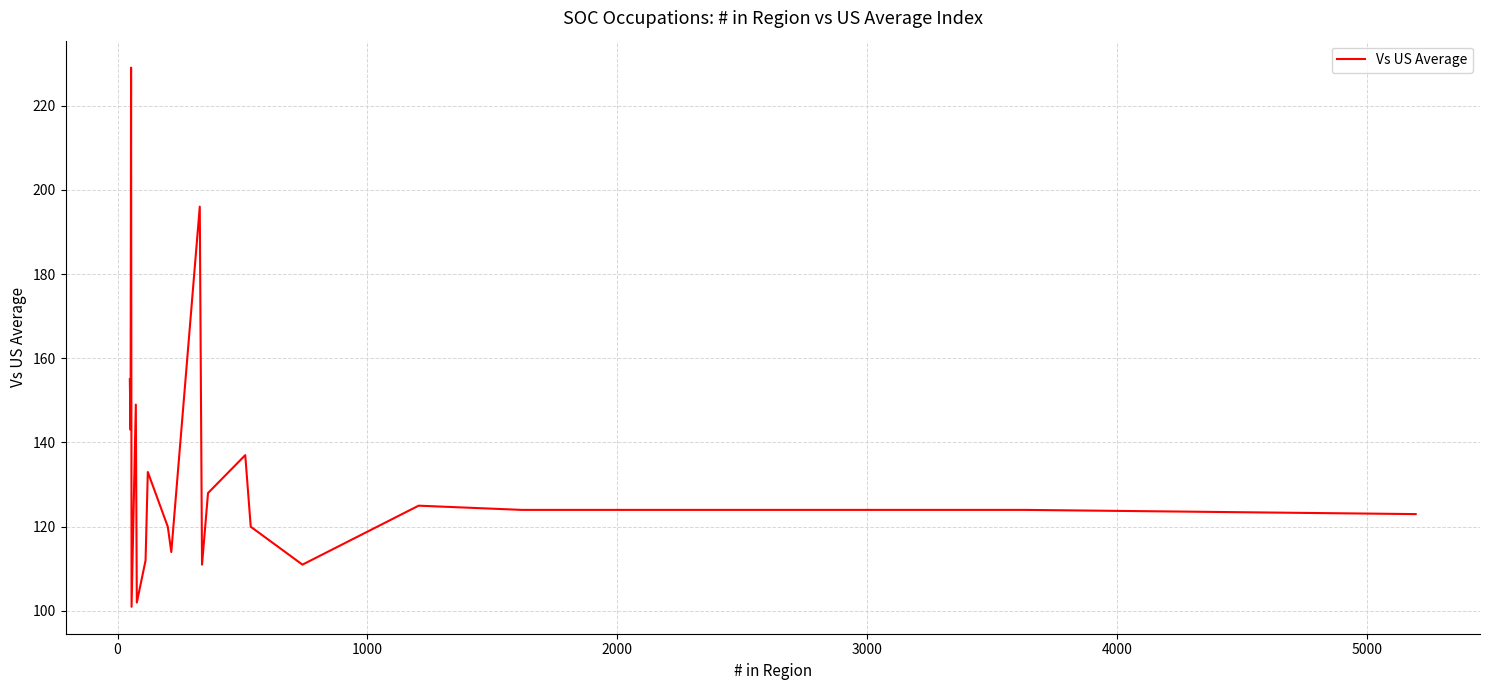

How many lines are shown in the chart?

1